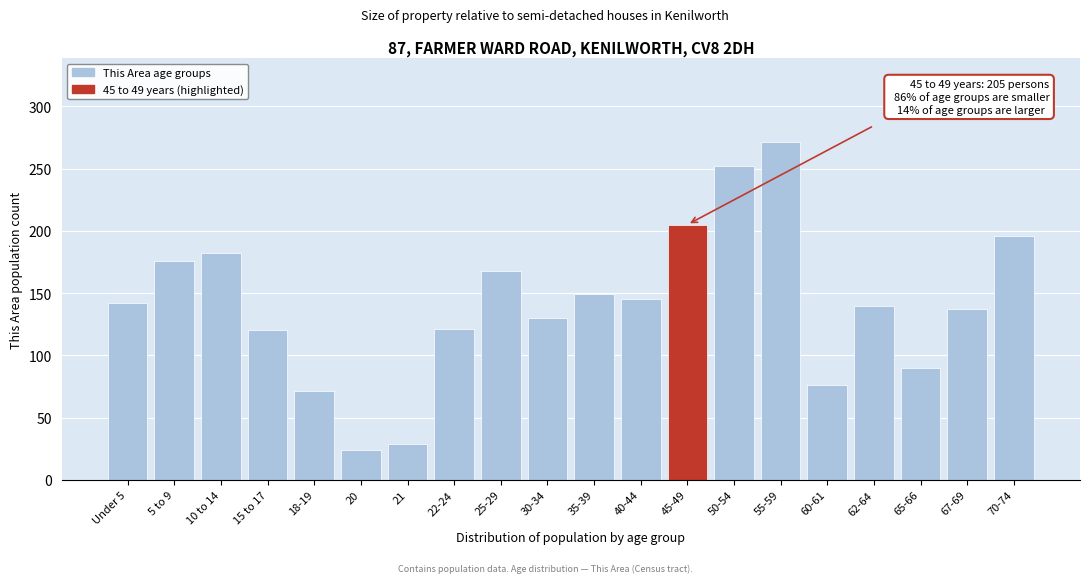

What is the value of the 15th bar from the left?

271